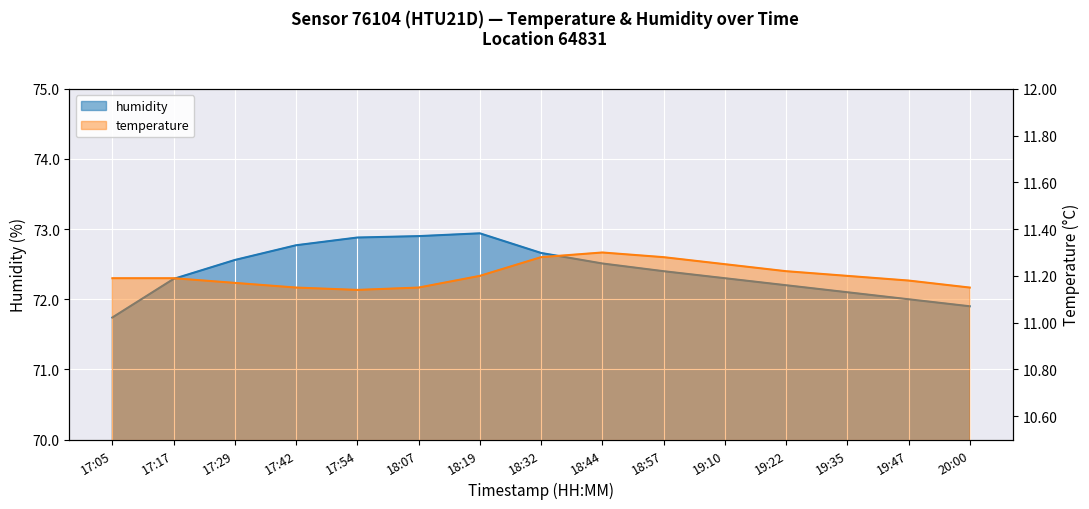

At which category is the sum across all series the highest?

18:19